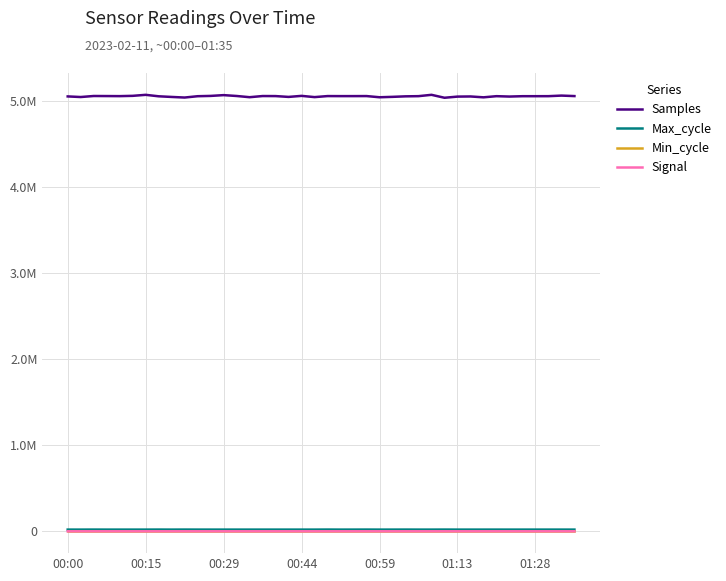

What are all the series names shown in the legend?

Samples, Max_cycle, Min_cycle, Signal